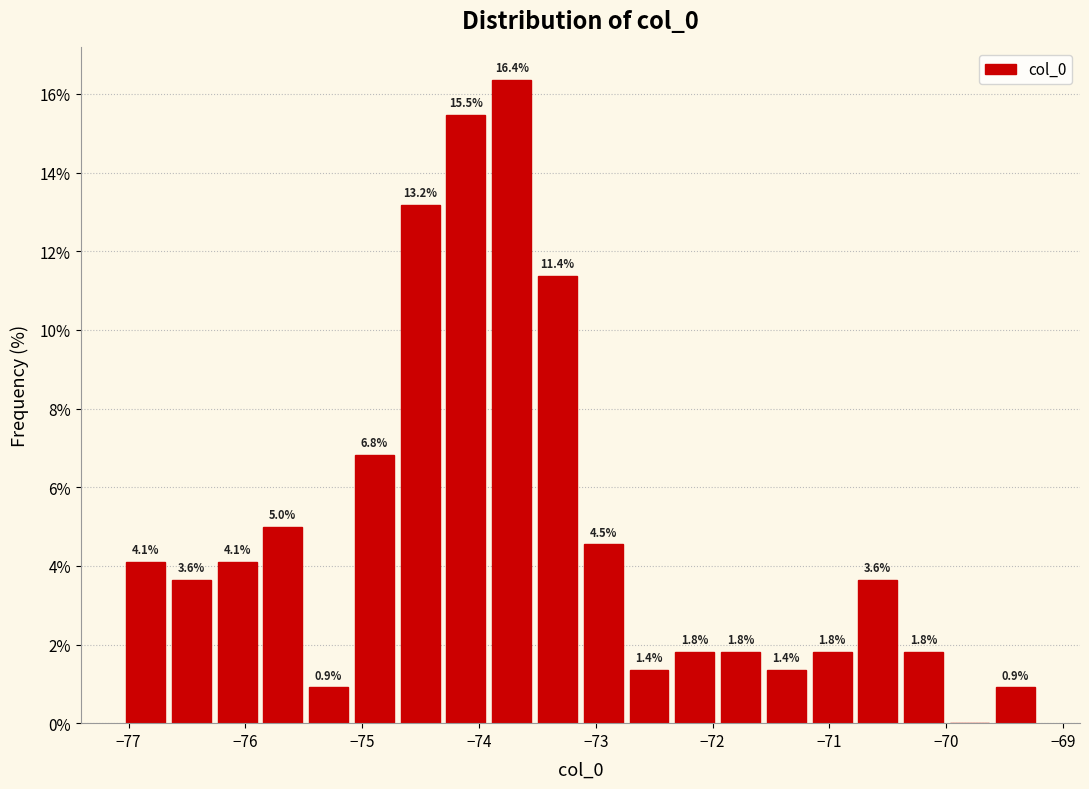

Around what value on the x-axis is the tallest bar? Give the approximate position of its centre, as read against the axis.

-73.7